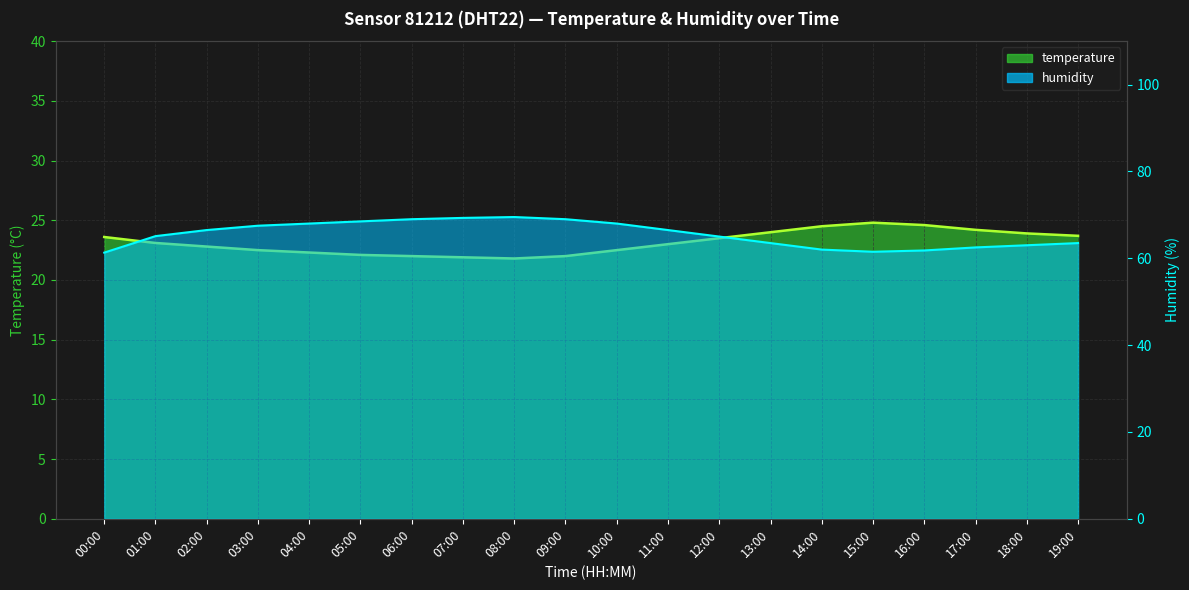

How many values in the temperature series are below 23?

9